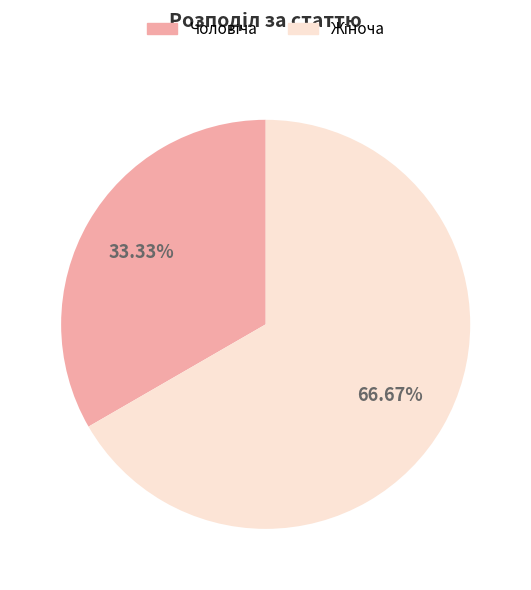

Count the number of slices in the pie.

2